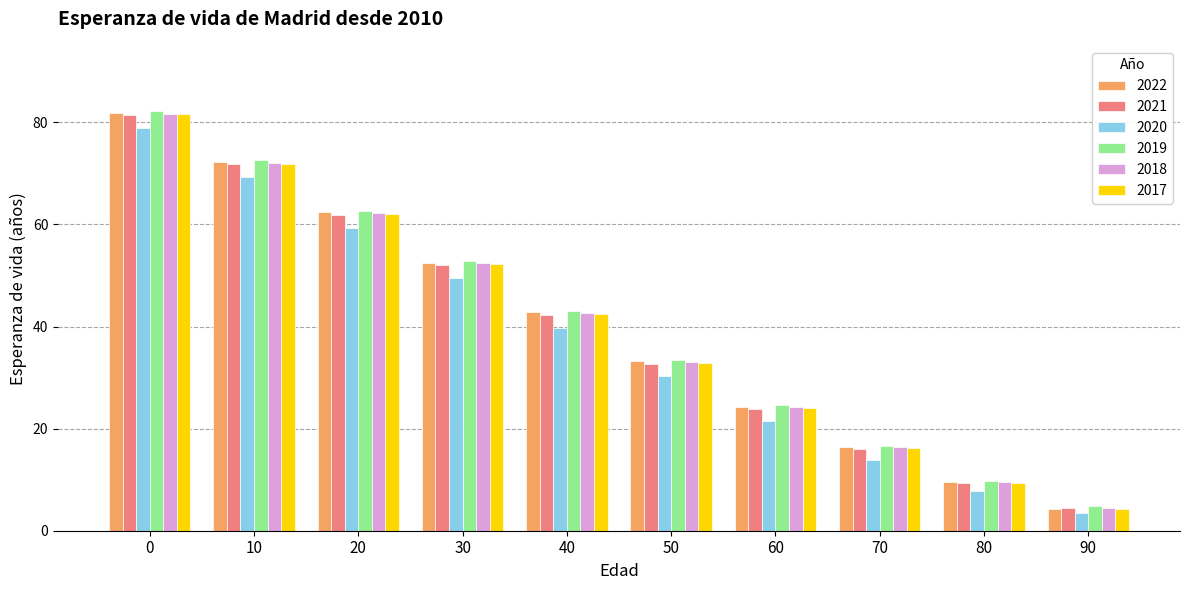

At which label is 2018 closest to 43?

40